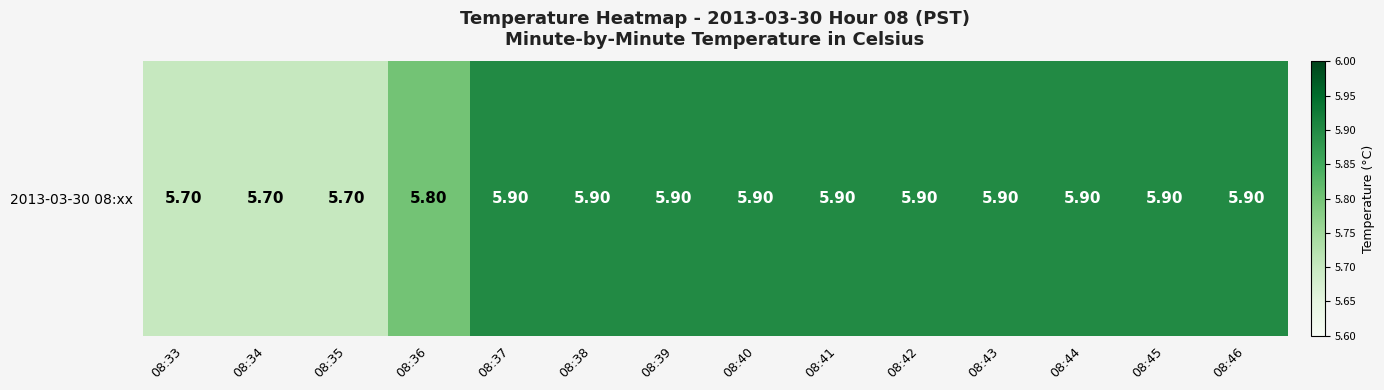

Which category has the lowest value across all series?

08:33